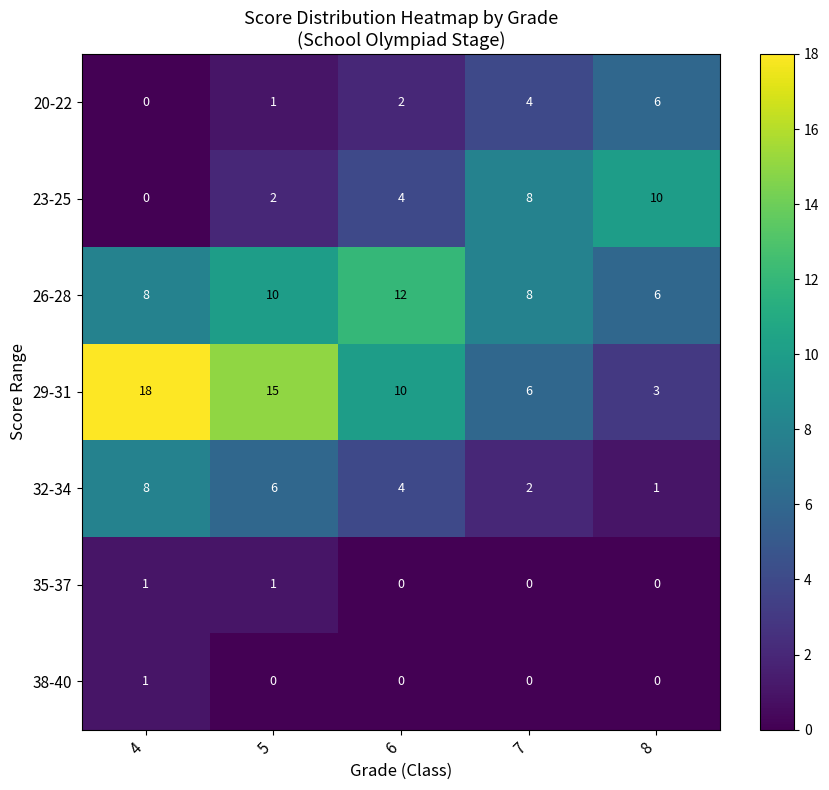

What is the sum of the 29-31 values at 7 and 6?

16